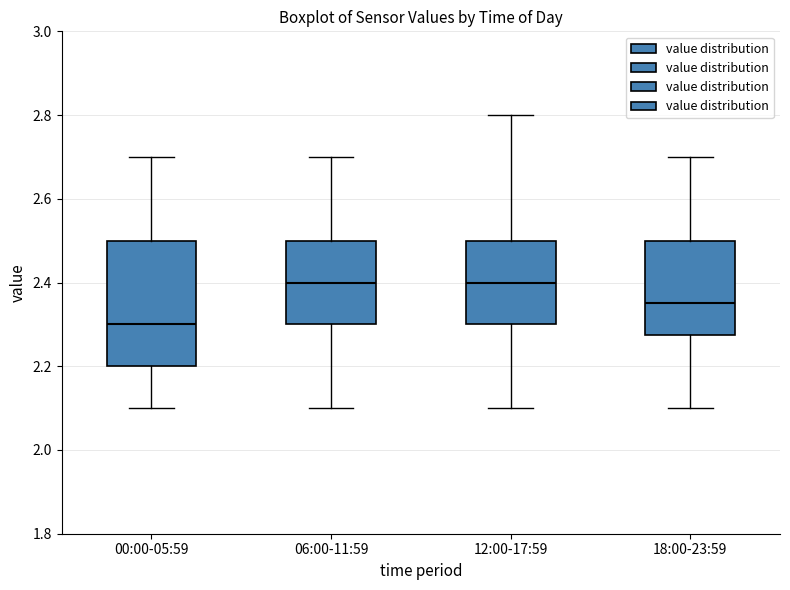

Where does the median line of the box for 00:00-05:59 sit on the y-axis? The values are not printed on the chart, so give them approximately, as read against the axis.

2.30